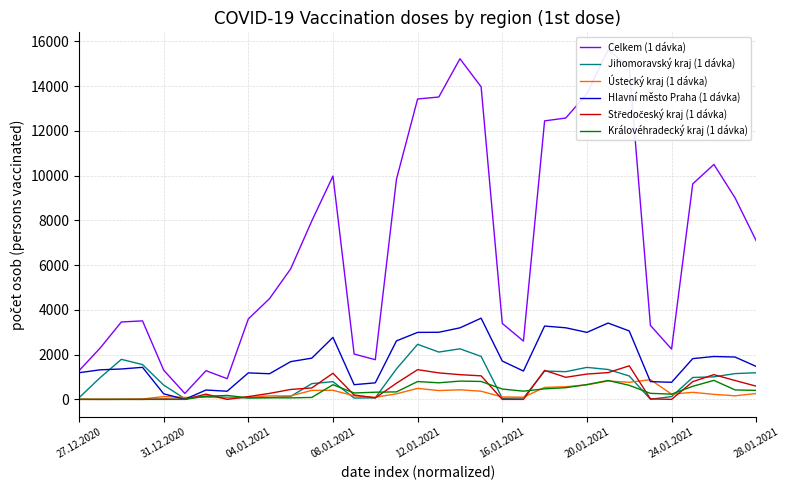

The value of Jihomoravský kraj (1 dávka) at 28.01.2021 is 1192. True or false?

True